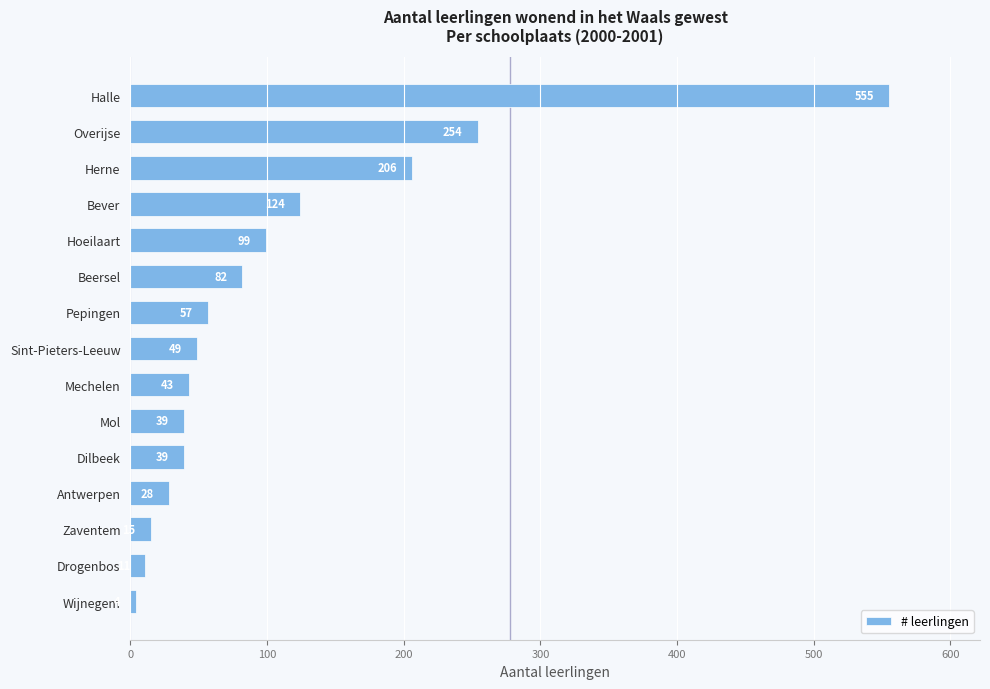

The chart shows a value of 39 at Mol. True or false?

True